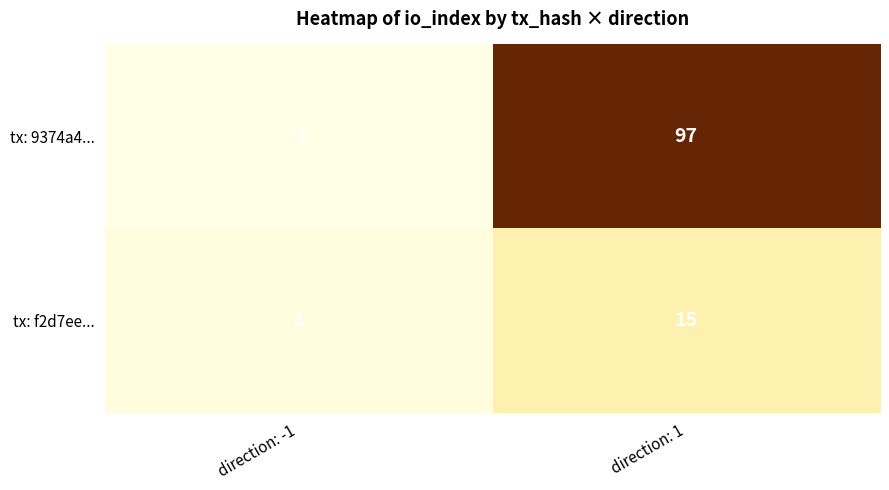

At how many categories does at least one series exceed 38?

1